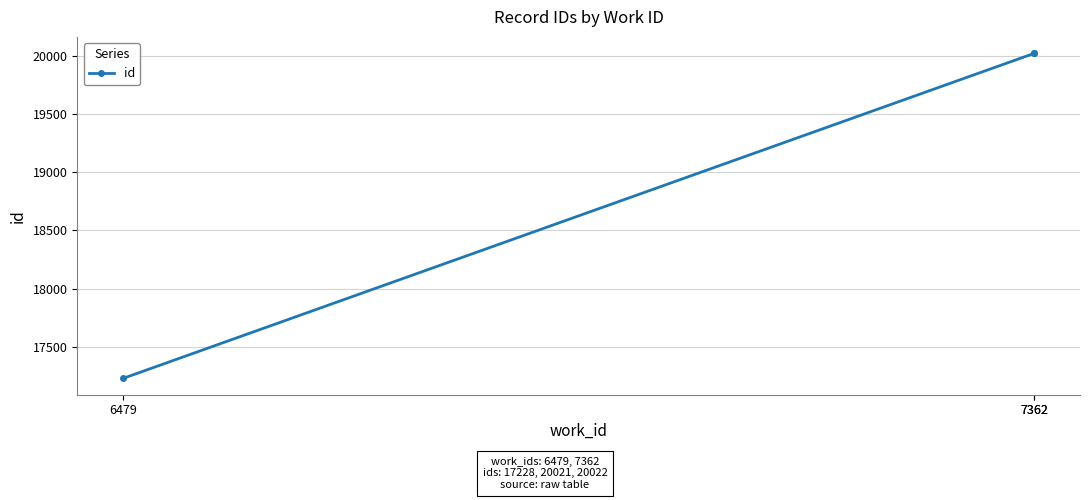

Where is the data nearest to the value 18625?

7362